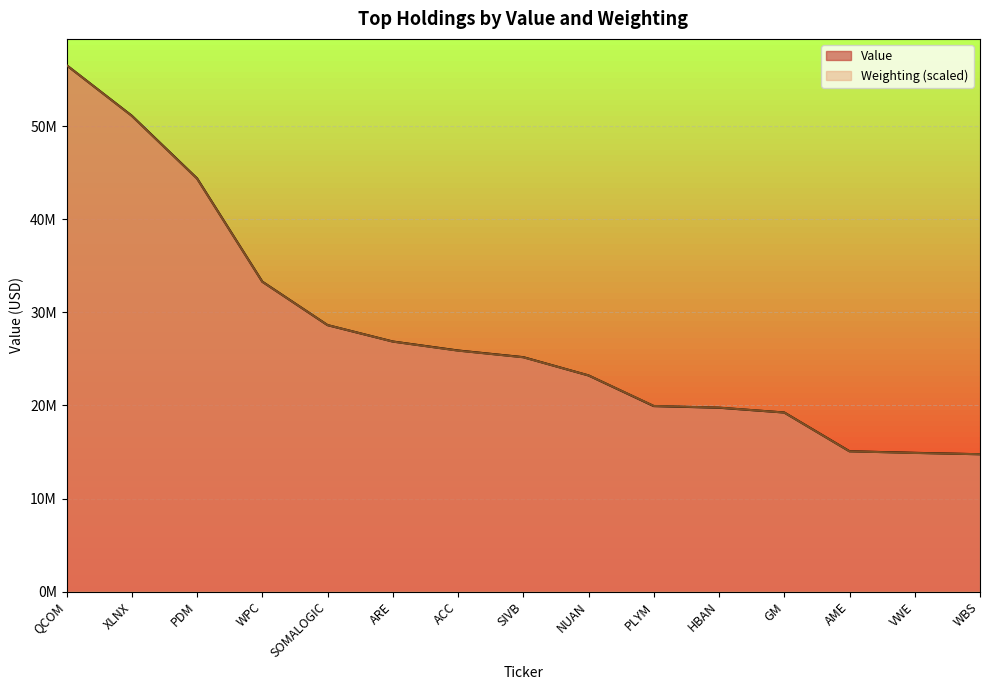

How many categories are shown in the chart?

15